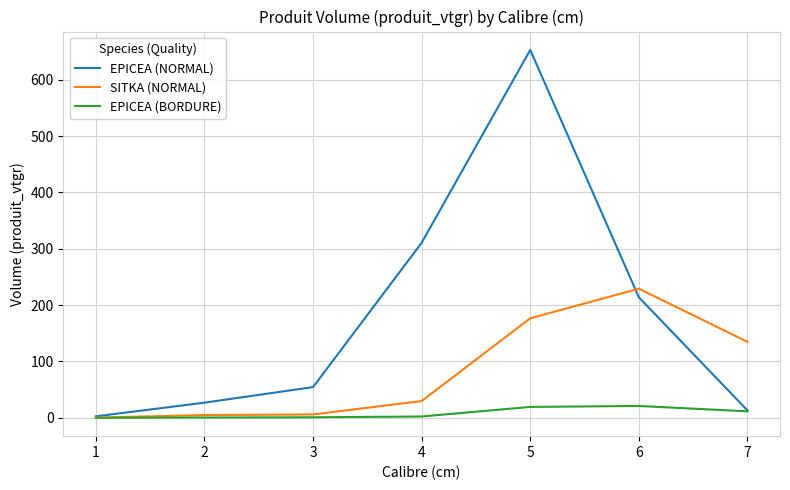

True or false: SITKA (NORMAL) has more than 0 points higher than both neighbors.

True